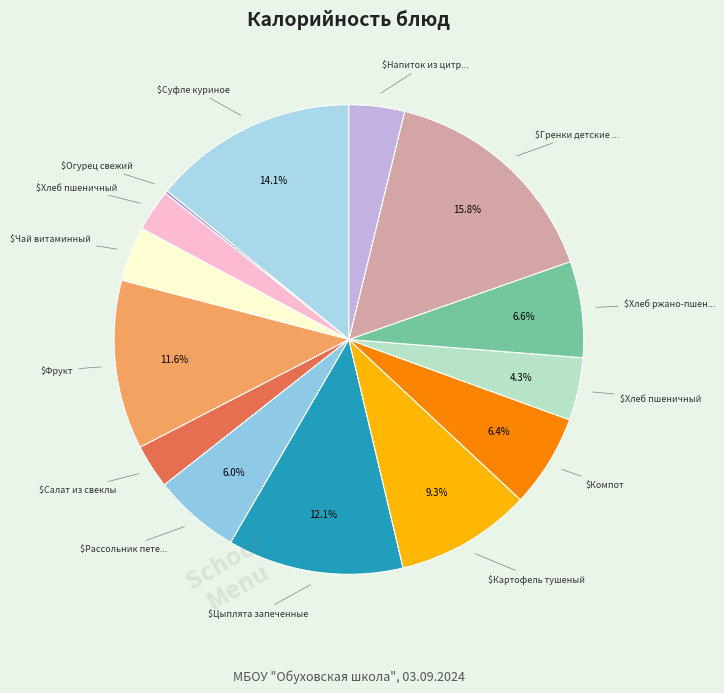

How many segments does this pie chart have?

14